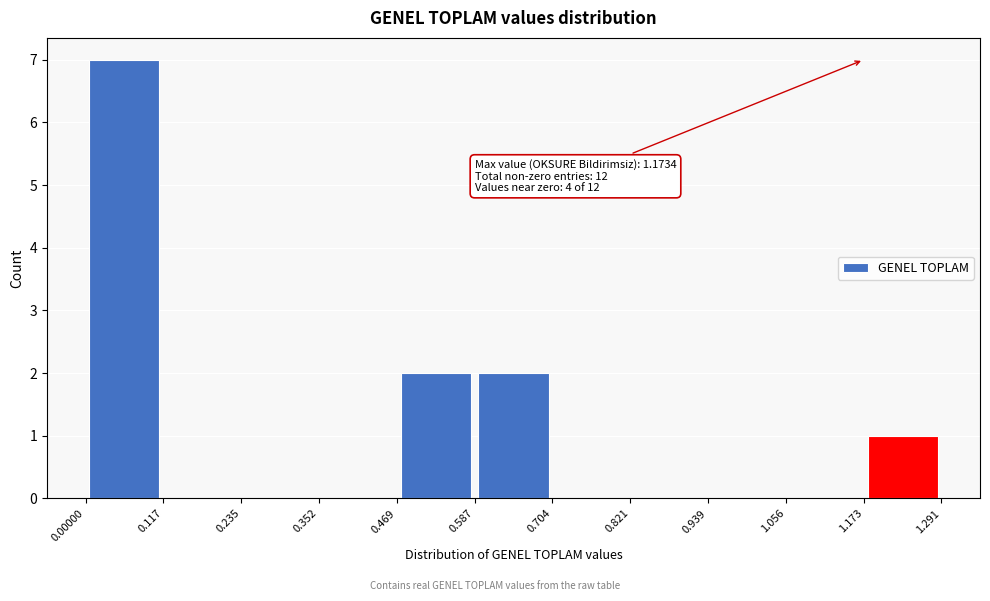

Which range on the x-axis has the tallest bar?

0.00000 to 0.117